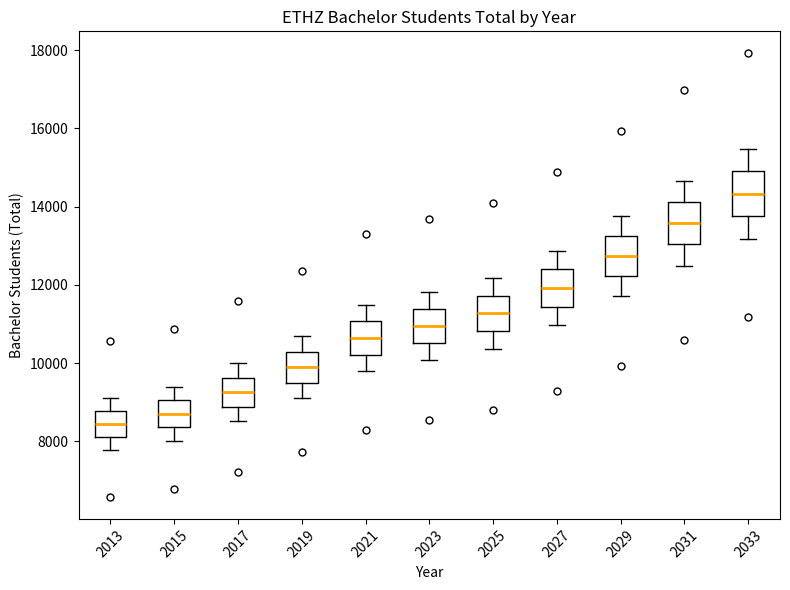

Which box's median line is the lowest?

2013